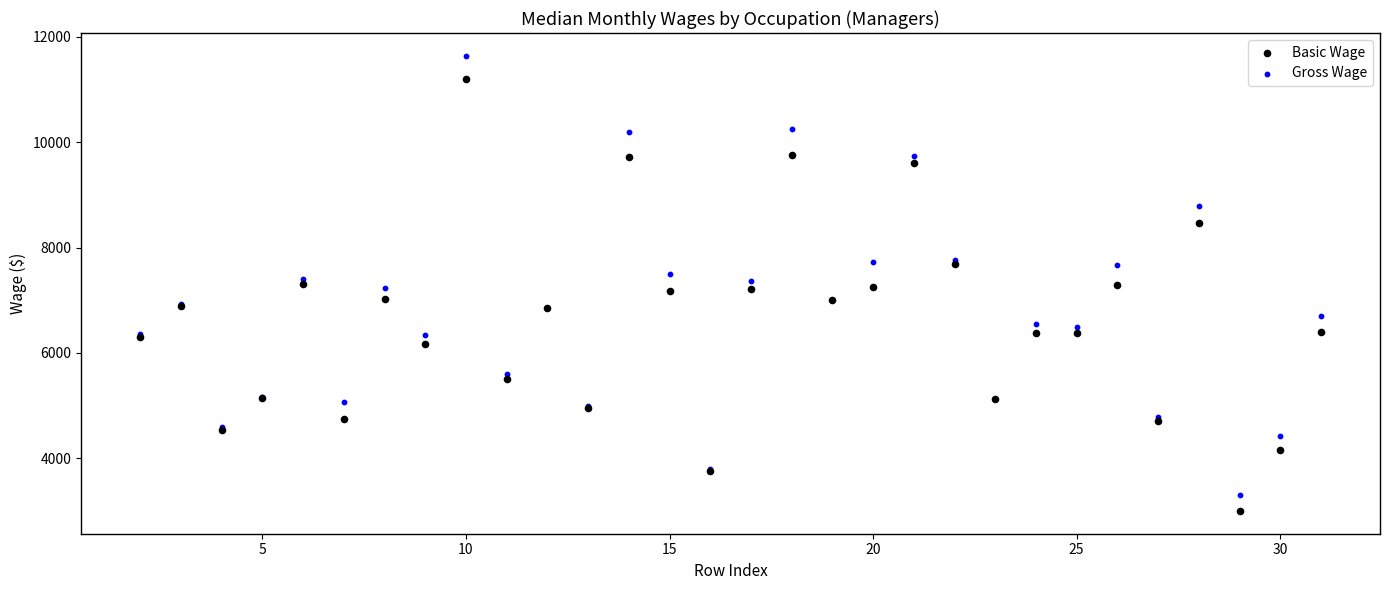

Which series has the widest spread of Y values?

Gross Wage